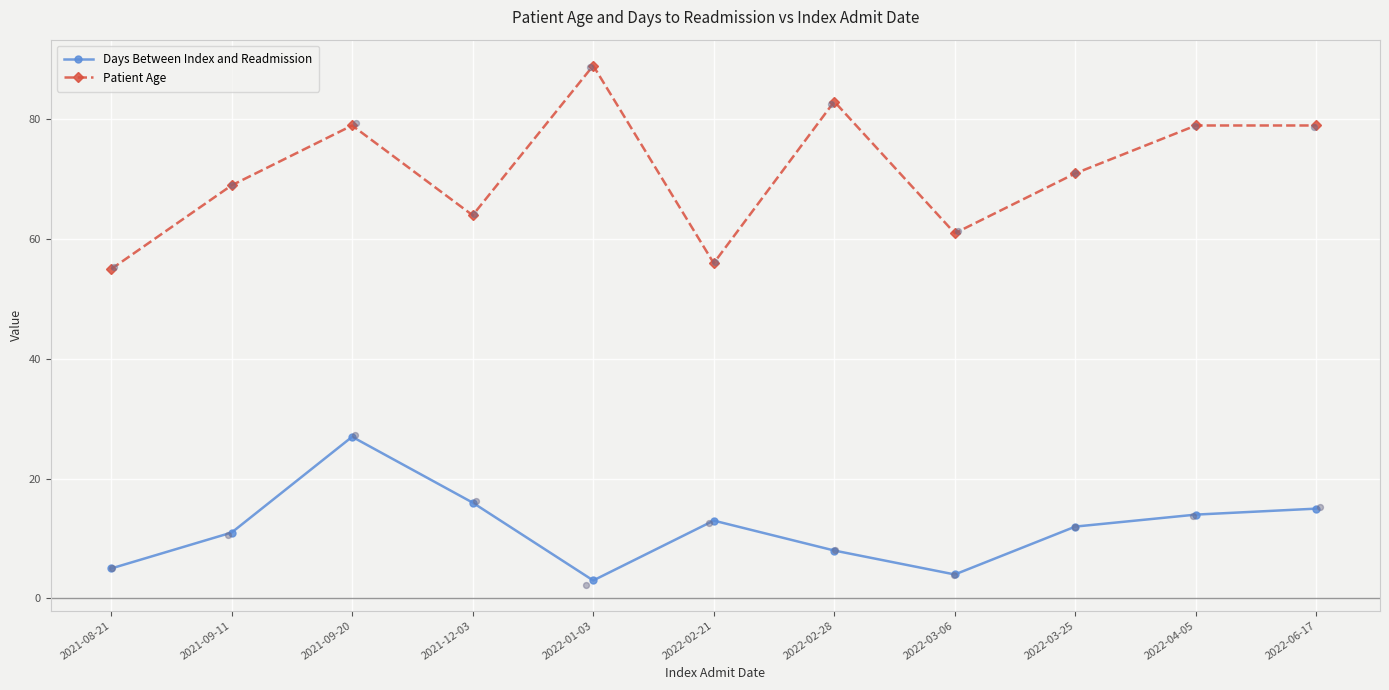

At how many categories does at least one series exceed 49?

11